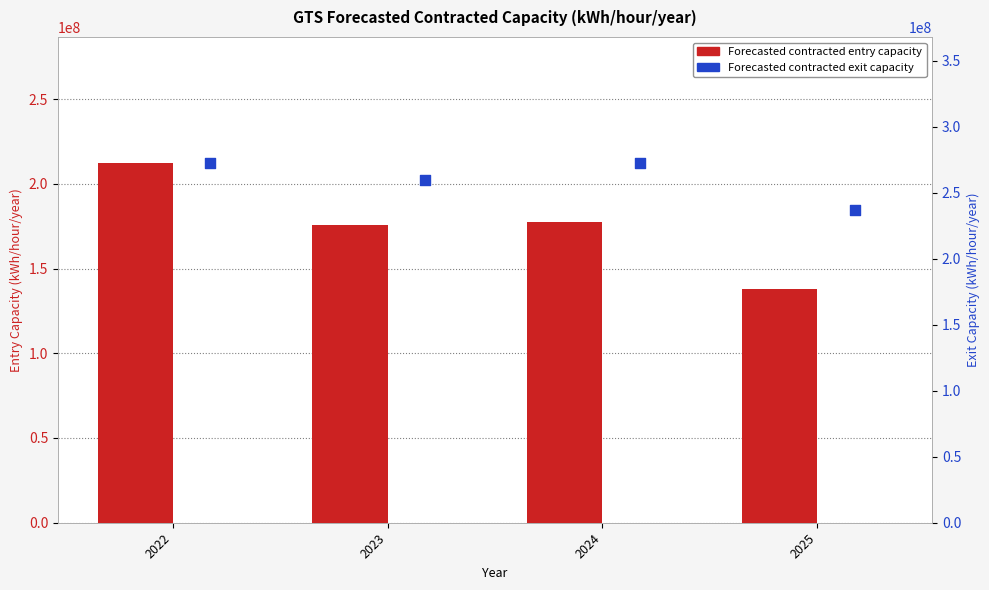

At which category is the sum across all series the highest?

2022